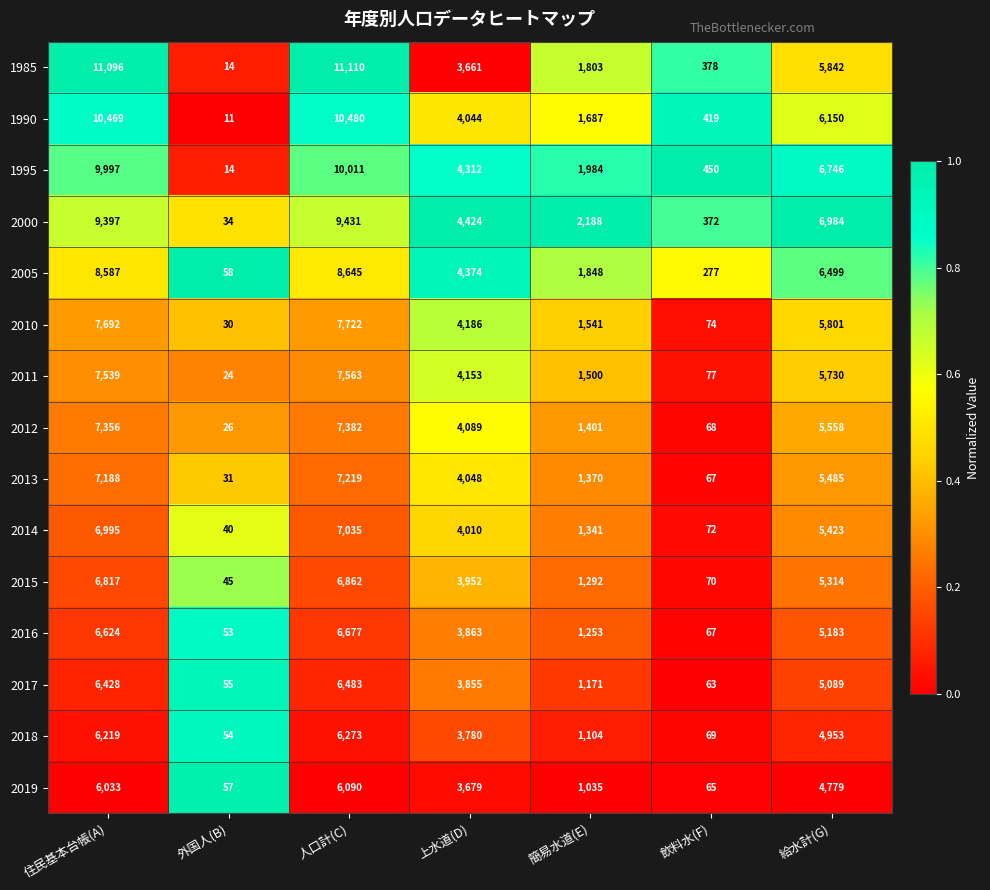

What is the spread (max minus min) of values at 外国人(B)?

47